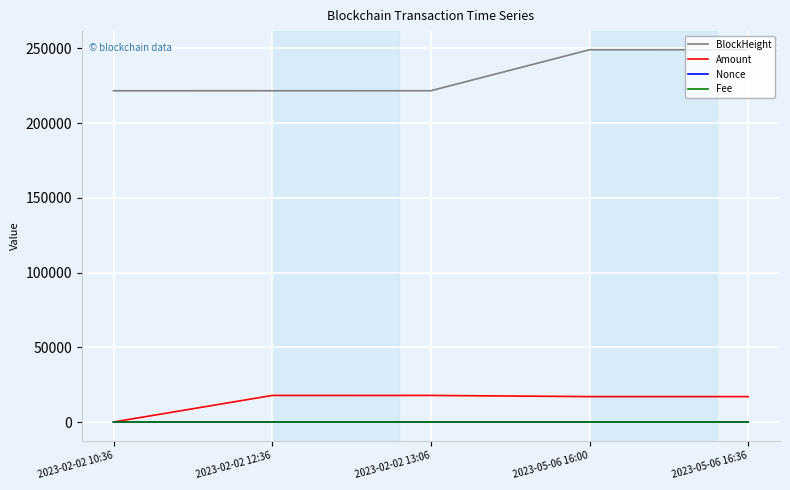

True or false: Amount and BlockHeight intersect in this chart.

False